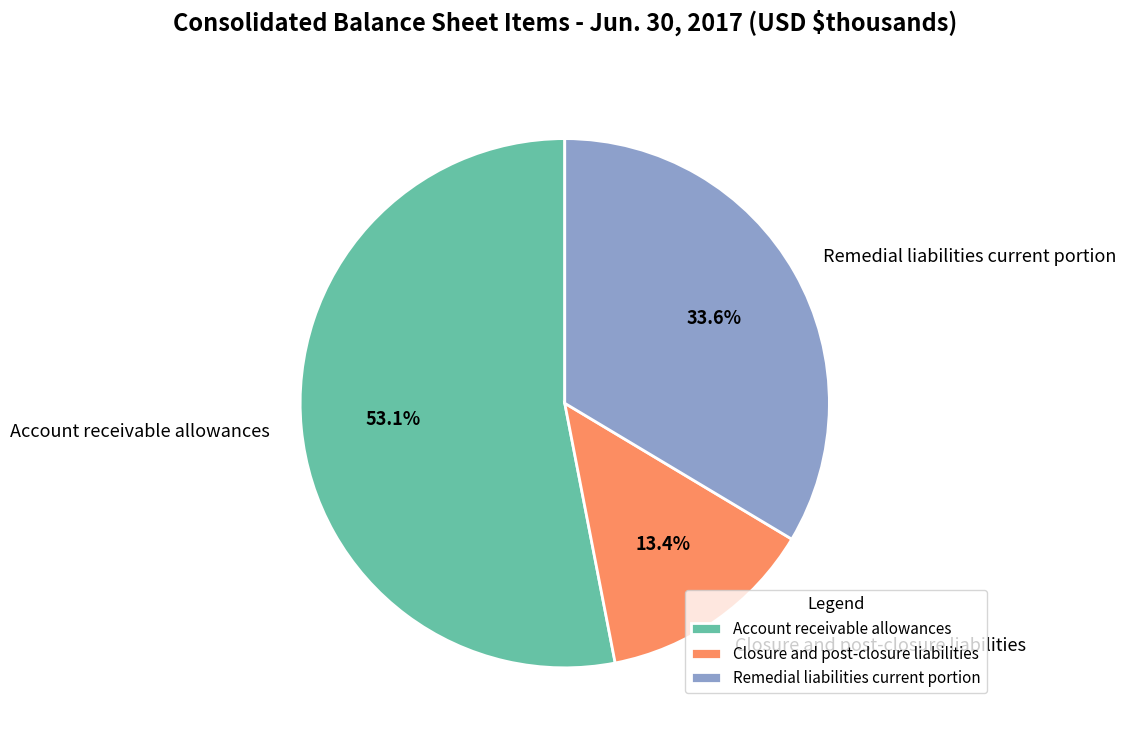

Approximately how many times larger is the value at Remedial liabilities current portion compared to Closure and post-closure liabilities?

2.5